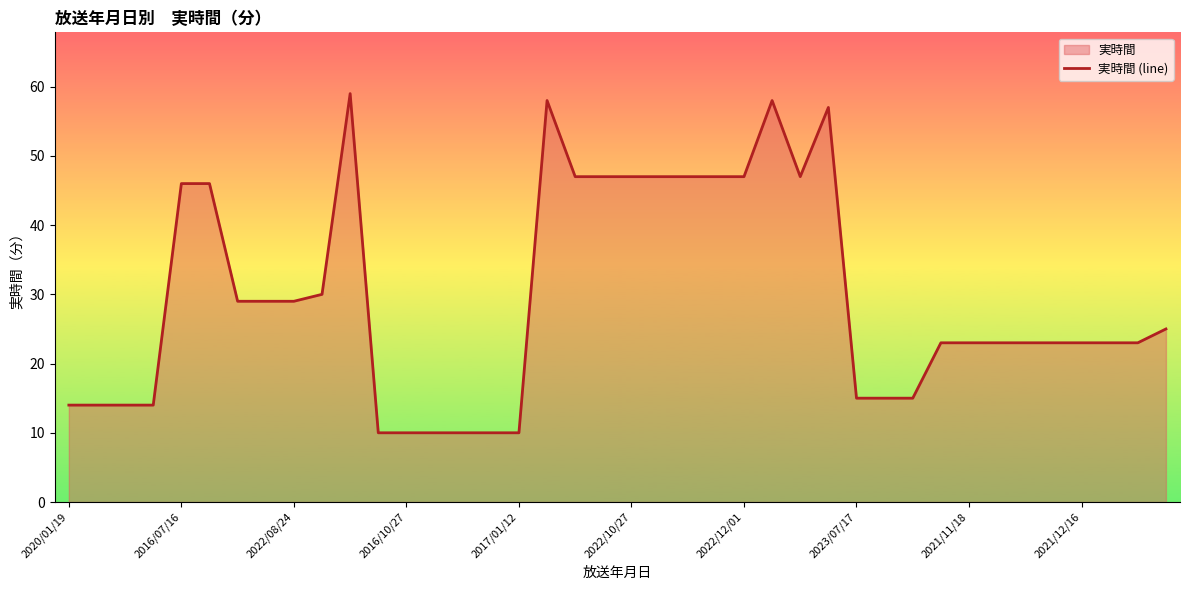

Reading left to right, extract all data points from this chart.

14	14	14	14	46	46	29	29	29	30	59	10	10	10	10	10	10	58	47	47	47	47	47	47	47	58	47	57	15	15	15	23	23	23	23	23	23	23	23	25